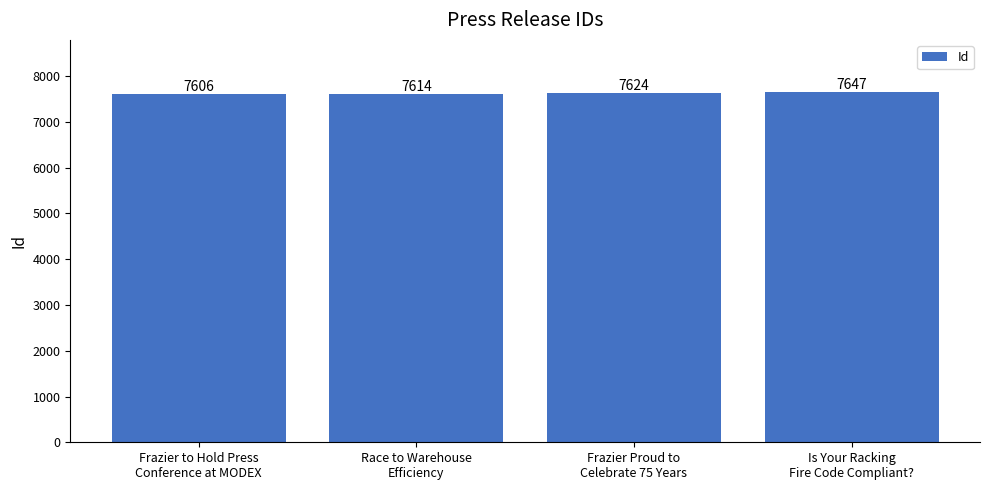

What is the greatest value displayed?

7647